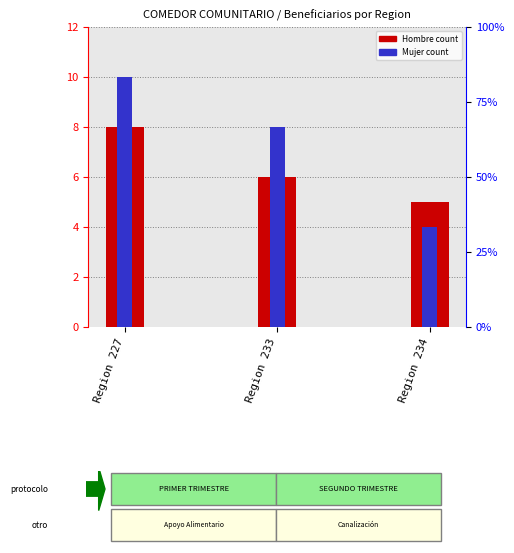

How many distinct data groups are displayed?

2